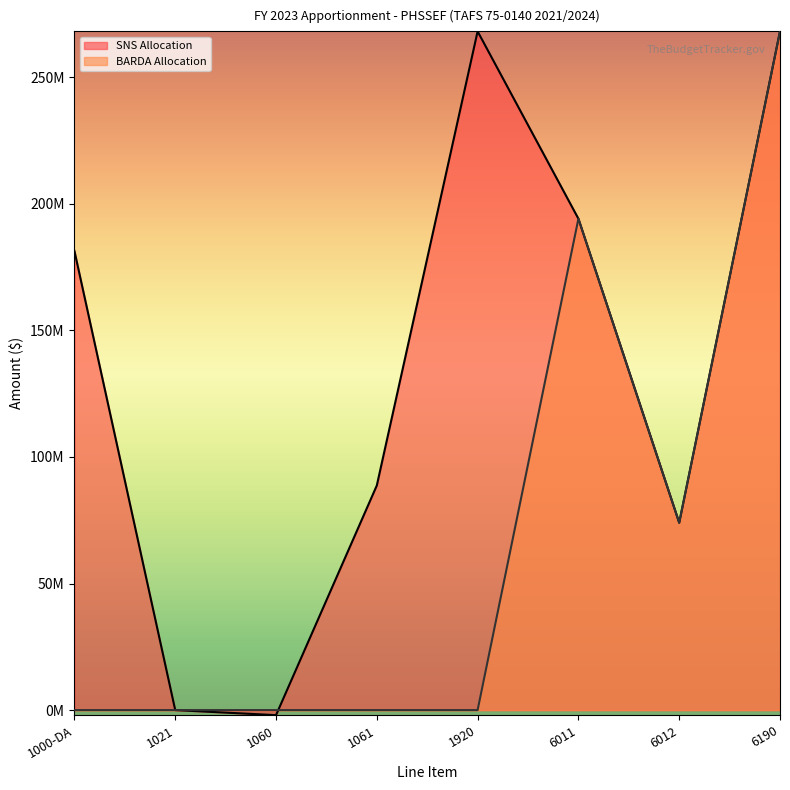

Between 1021 and 6012, which series saw the biggest shift?

BARDA Allocation